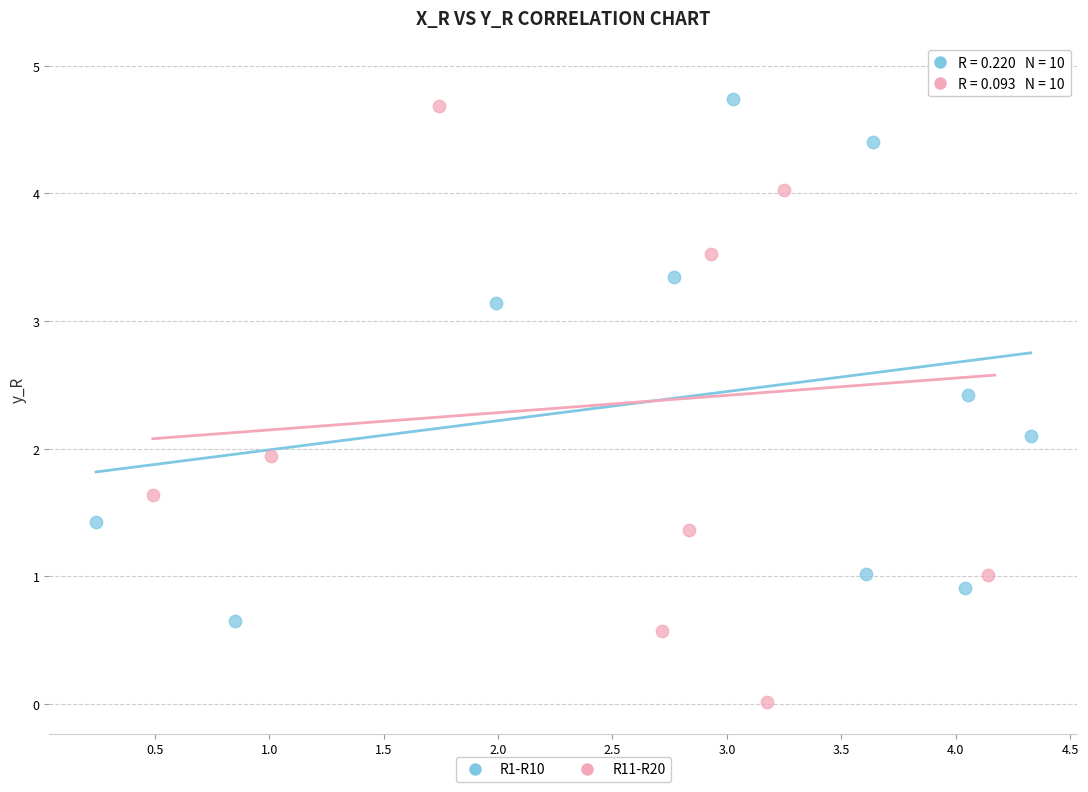

Which series reaches the minimum Y coordinate?

R11-R20